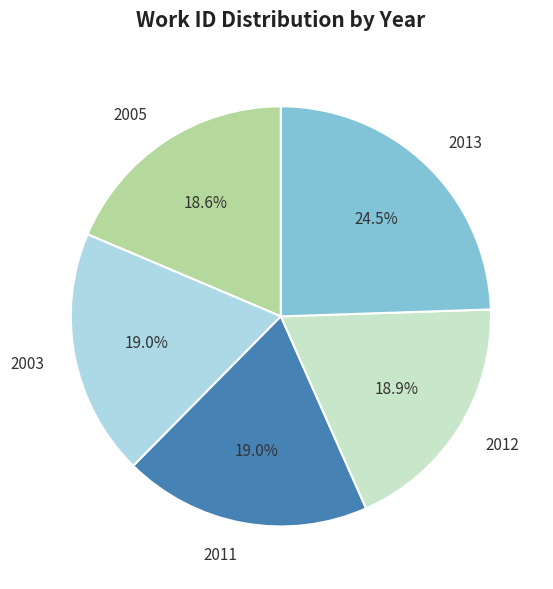

Which slice is the largest?

2013